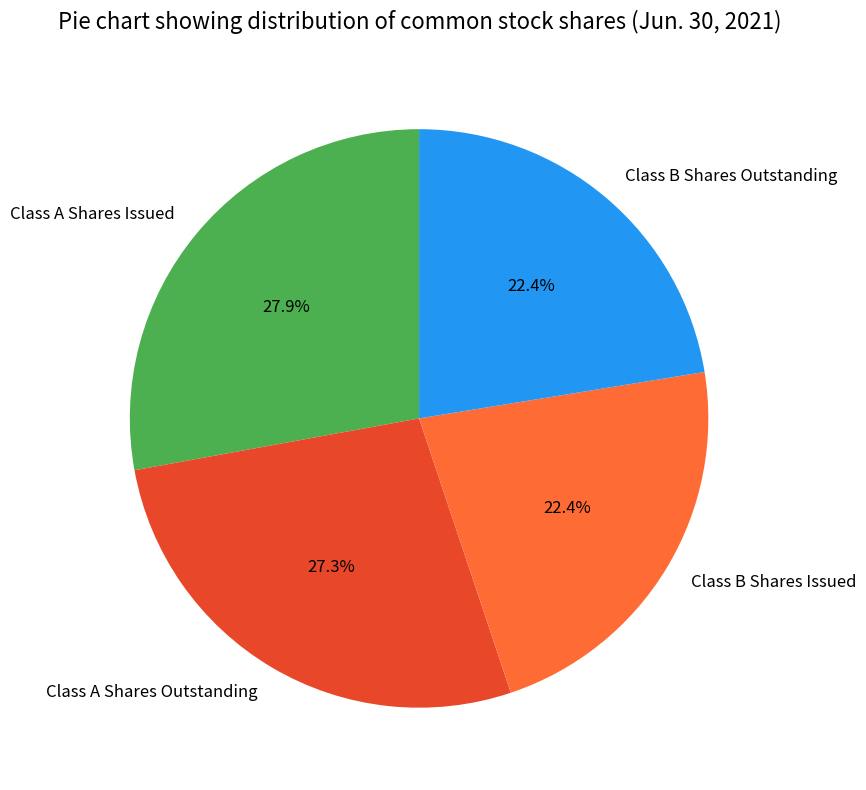

To the nearest percent, what percentage of the pie is Class B Shares Issued?

22%